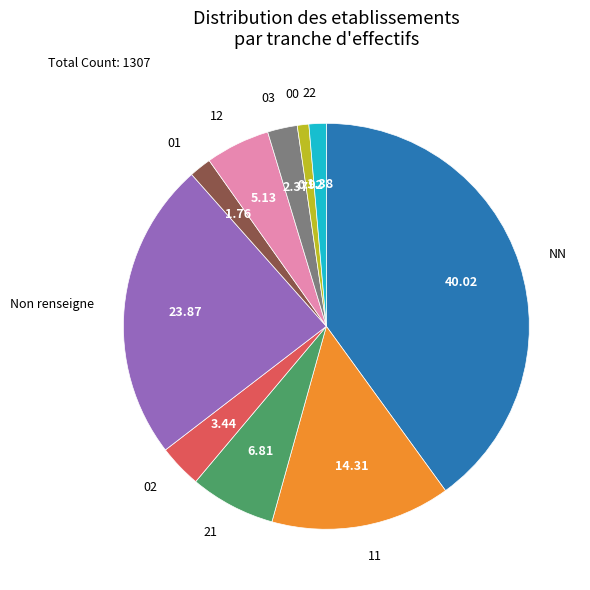

Count the number of slices in the pie.

10